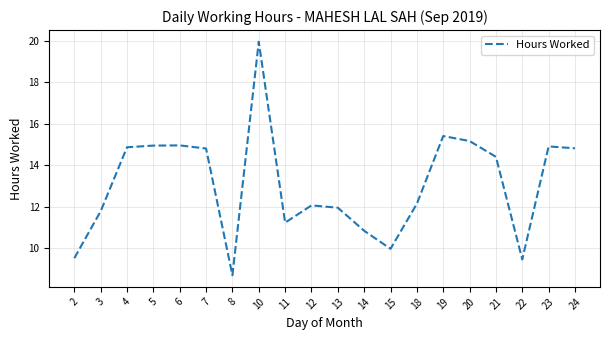

The chart shows a value of 5.2 at 12. True or false?

False